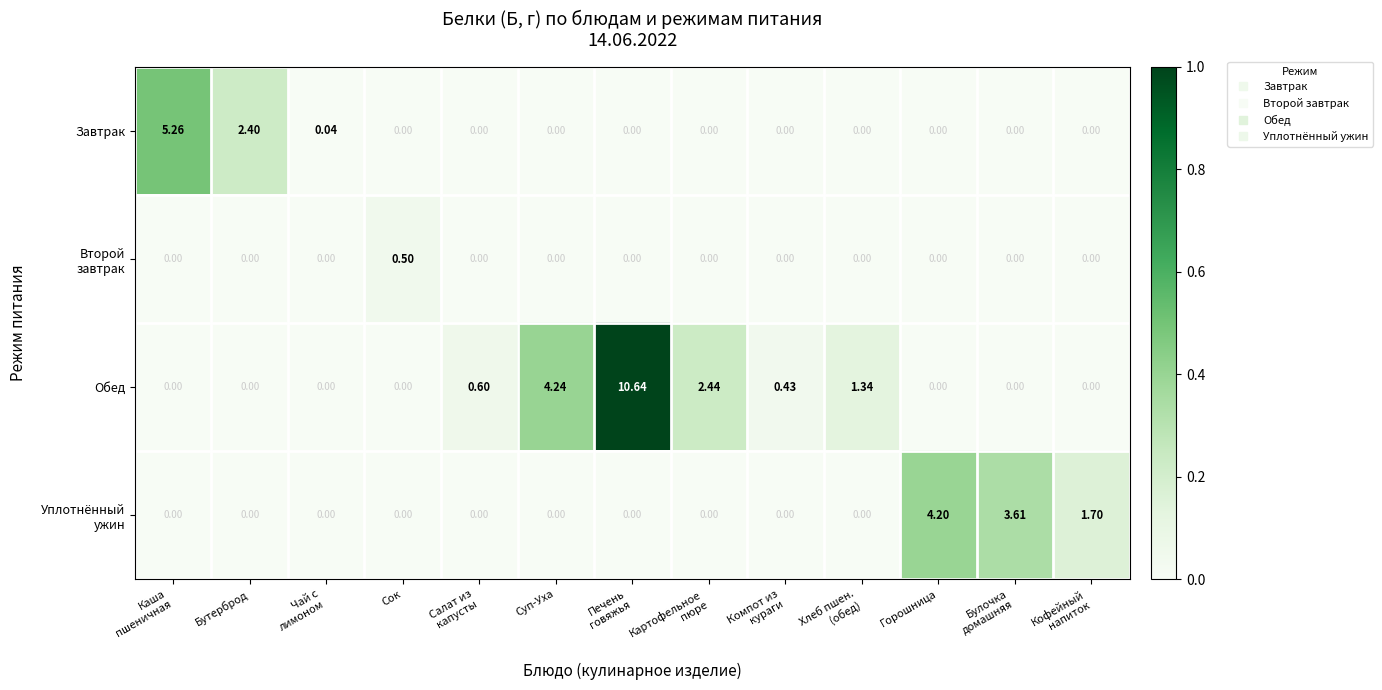

At which label is Обед closest to 5?

Суп-Уха